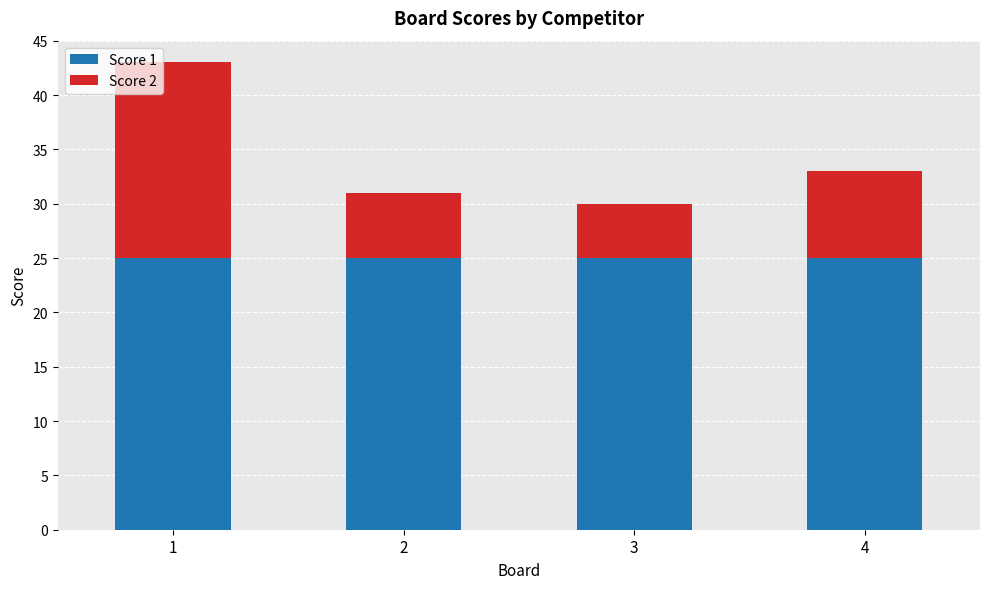

Read the Score 1 value at 4.

25